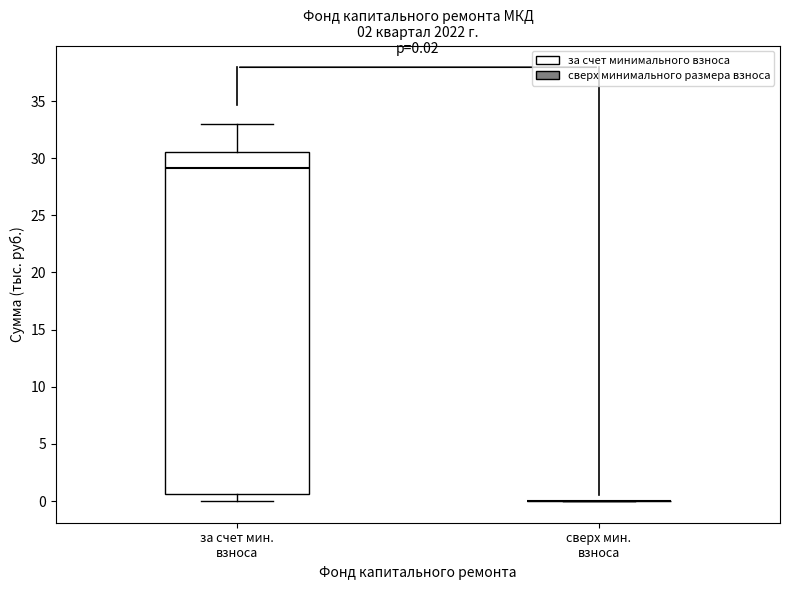

Which box is the tallest, from its lower edge to its upper edge?

за счет мин. взноса